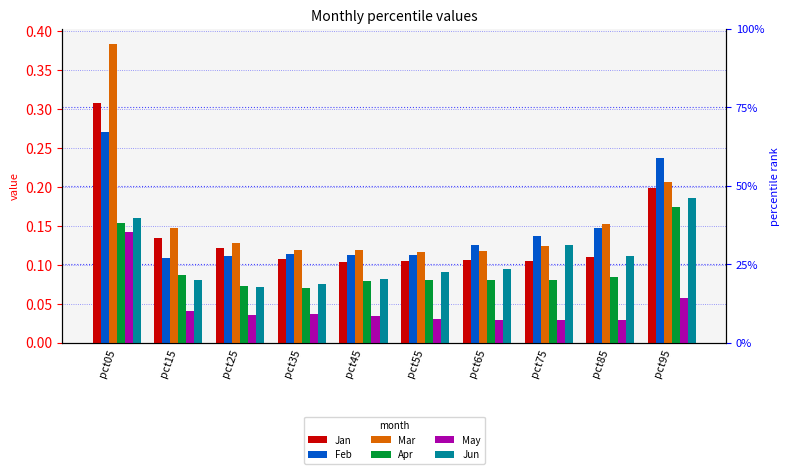

What are all the series names shown in the legend?

Jan, Feb, Mar, Apr, May, Jun